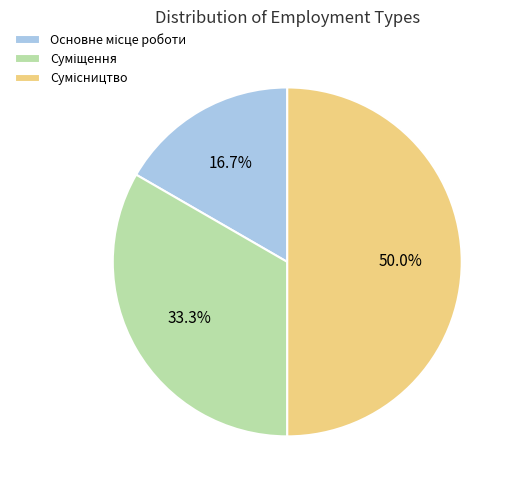

Which slice is the largest?

Сумісництво